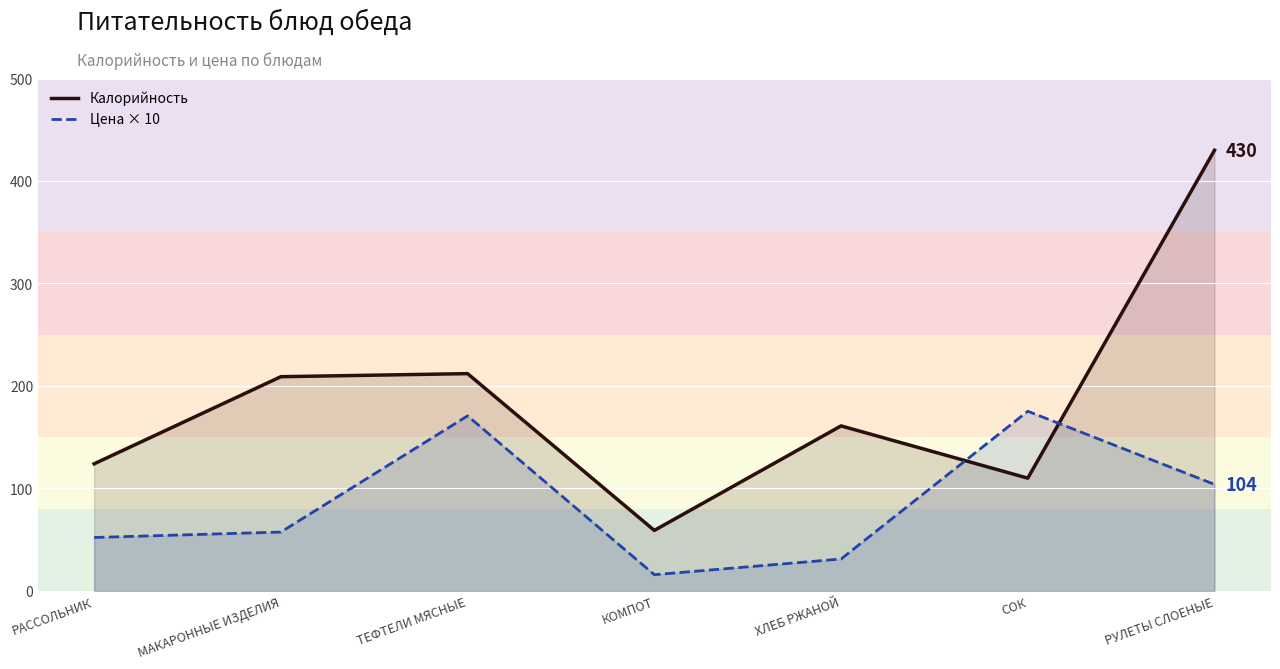

What is the total value across all series at МАКАРОННЫЕ ИЗДЕЛИЯ?

266.4